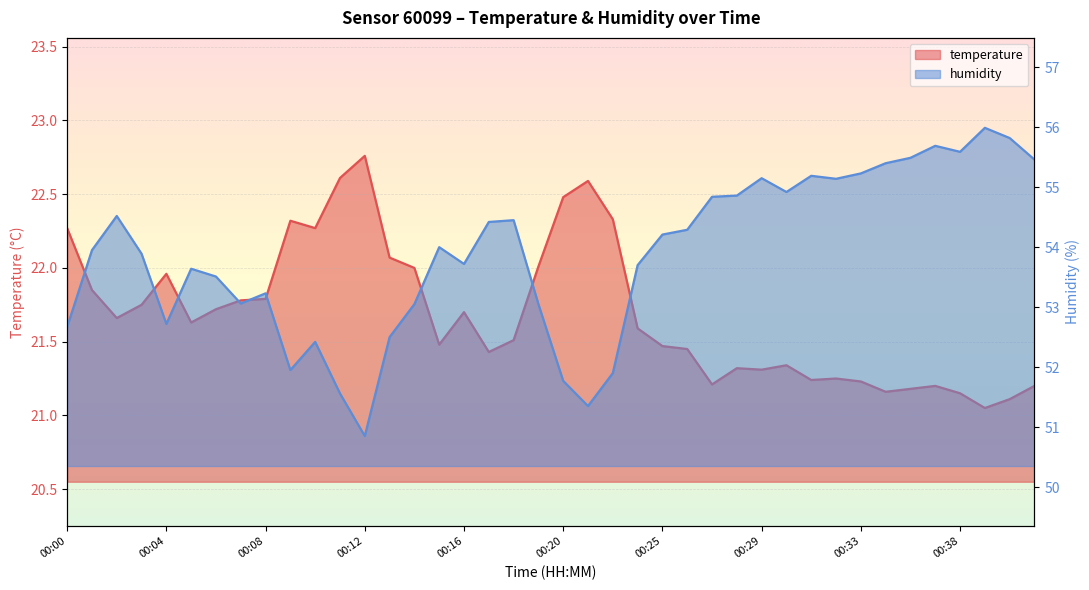

Reading left to right, extract all data points from this chart.

temperature: 00:00=22.3	00:01=21.9	00:02=21.7	00:03=21.8	00:04=22.0	00:05=21.6	00:06=21.7	00:07=21.8	00:08=21.8	00:09=22.3	00:10=22.3	00:11=22.6	00:12=22.8	00:13=22.1	00:14=22.0	00:15=21.5	00:16=21.7	00:17=21.4	00:18=21.5	00:19=22.0	00:20=22.5	00:21=22.6	00:23=22.3	00:24=21.6	00:25=21.5	00:26=21.4	00:27=21.2	00:28=21.3	00:29=21.3	00:30=21.3	00:31=21.2	00:32=21.2	00:33=21.2	00:34=21.2	00:35=21.2	00:37=21.2	00:38=21.1	00:39=21.1	00:40=21.1	00:41=21.2
humidity: 00:00=52.7	00:01=54.0	00:02=54.5	00:03=53.9	00:04=52.7	00:05=53.6	00:06=53.5	00:07=53.1	00:08=53.2	00:09=52.0	00:10=52.4	00:11=51.6	00:12=50.9	00:13=52.5	00:14=53.0	00:15=54.0	00:16=53.7	00:17=54.4	00:18=54.5	00:19=53.0	00:20=51.8	00:21=51.4	00:23=51.9	00:24=53.7	00:25=54.2	00:26=54.3	00:27=54.8	00:28=54.9	00:29=55.1	00:30=54.9	00:31=55.2	00:32=55.1	00:33=55.2	00:34=55.4	00:35=55.5	00:37=55.7	00:38=55.6	00:39=56.0	00:40=55.8	00:41=55.5